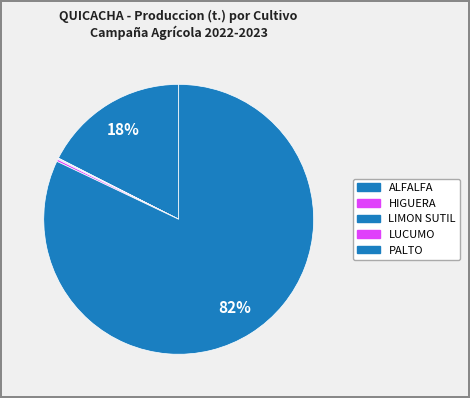

True or false: LUCUMO accounts for 0% of the total.

True